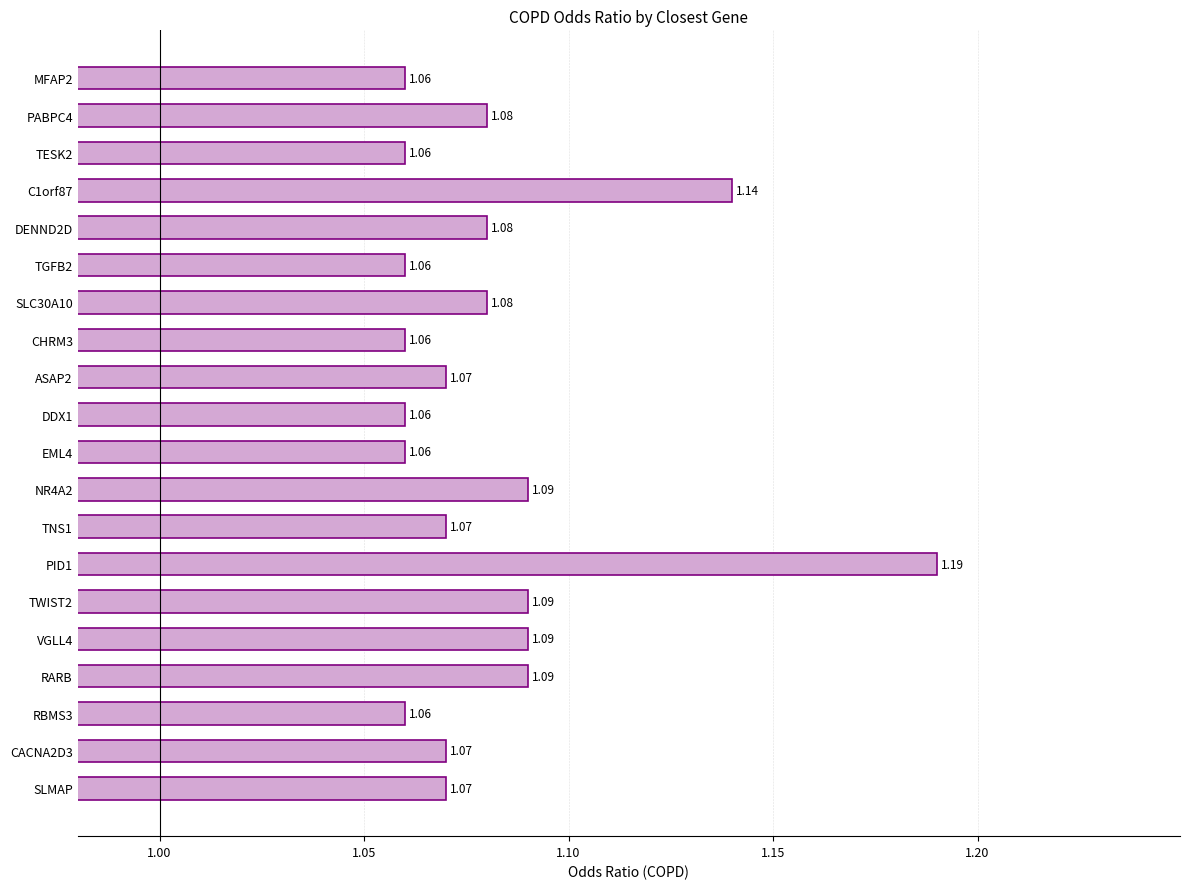

Which has a higher value, TNS1 or NR4A2?

NR4A2